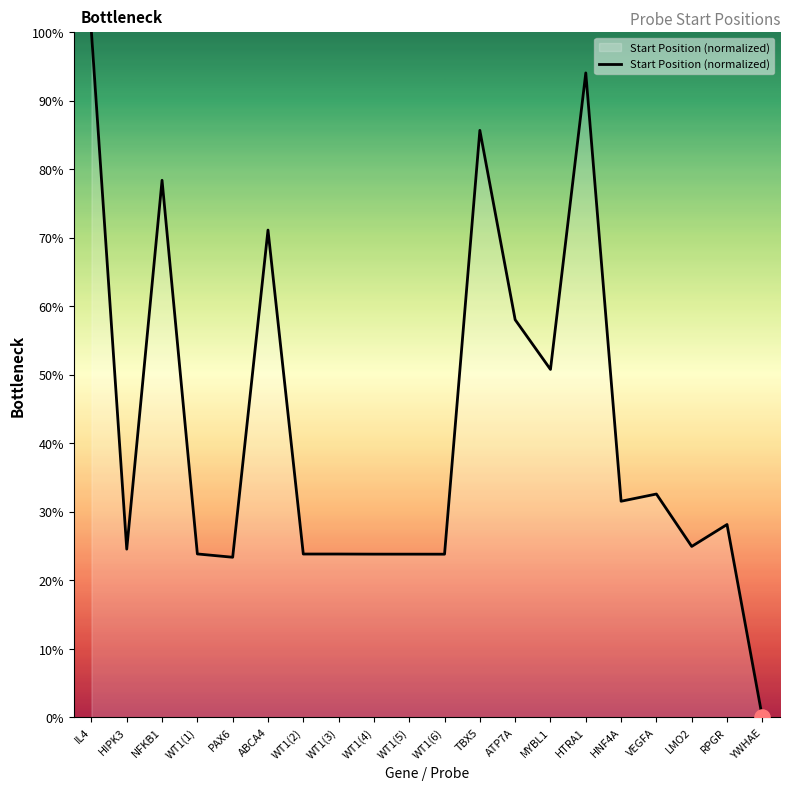

Between WT1(6) and LMO2, which is larger?

LMO2